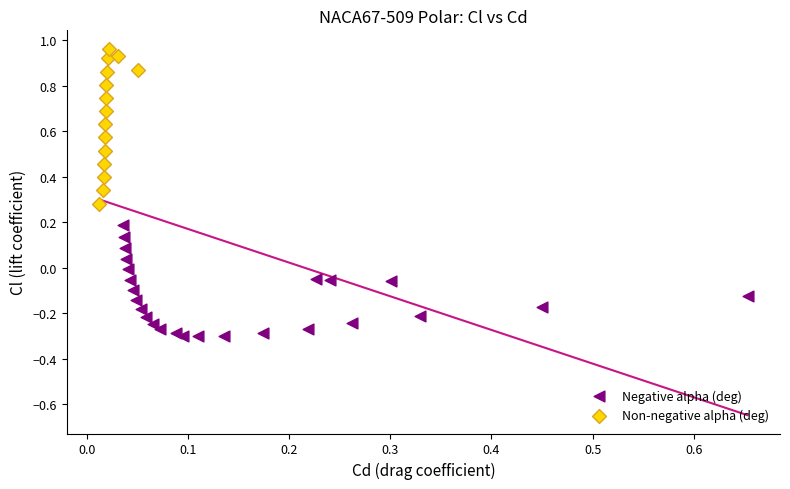

Which series reaches the minimum Y coordinate?

Negative alpha (deg)